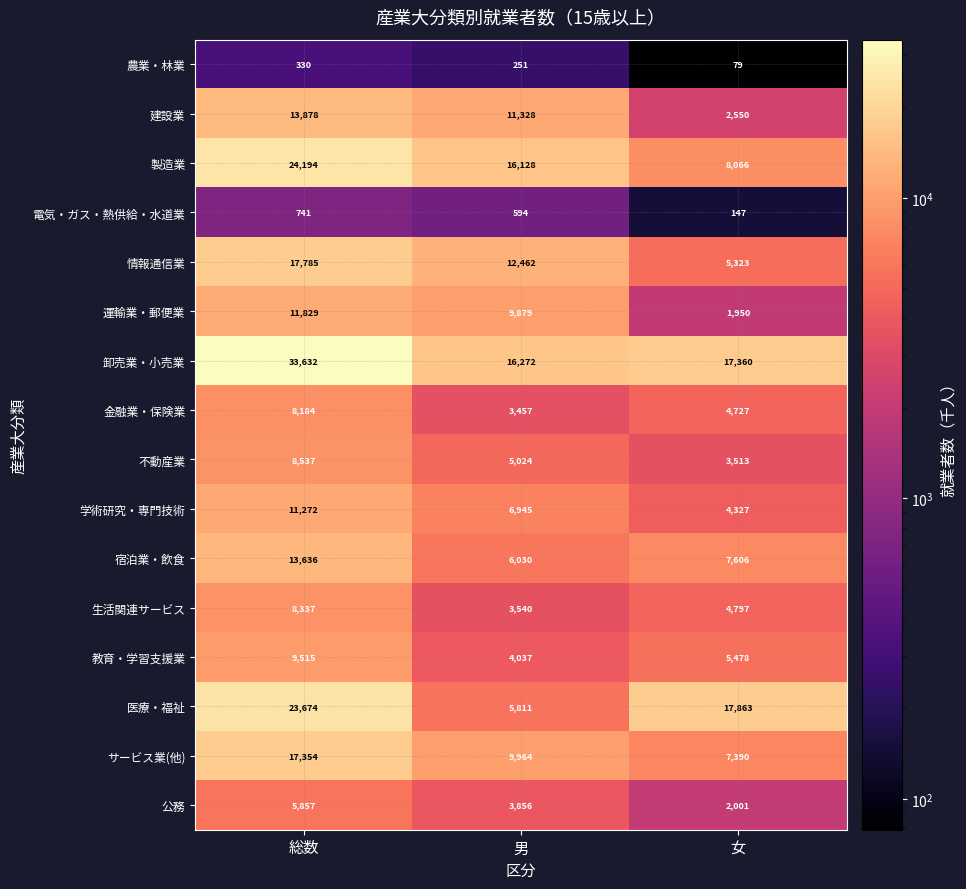

Between 総数 and 女, which series saw the biggest shift?

卸売業・小売業